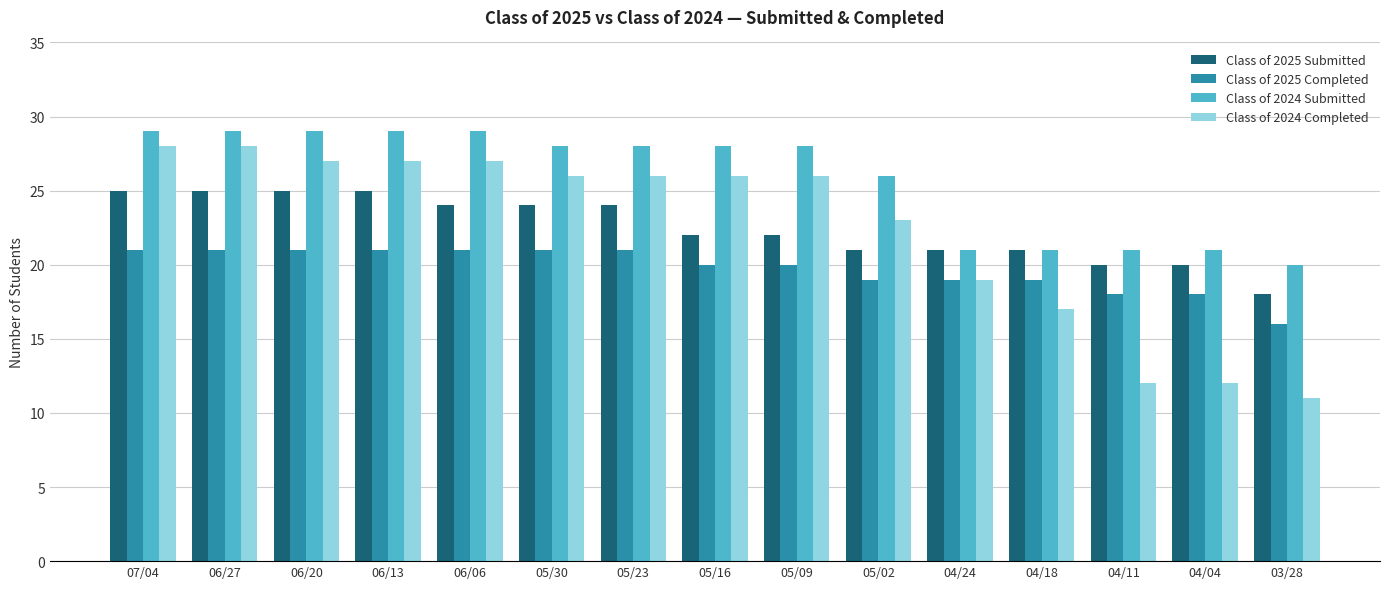

What is the difference between the second highest and minimum values in the Class of 2024 Completed series?

17